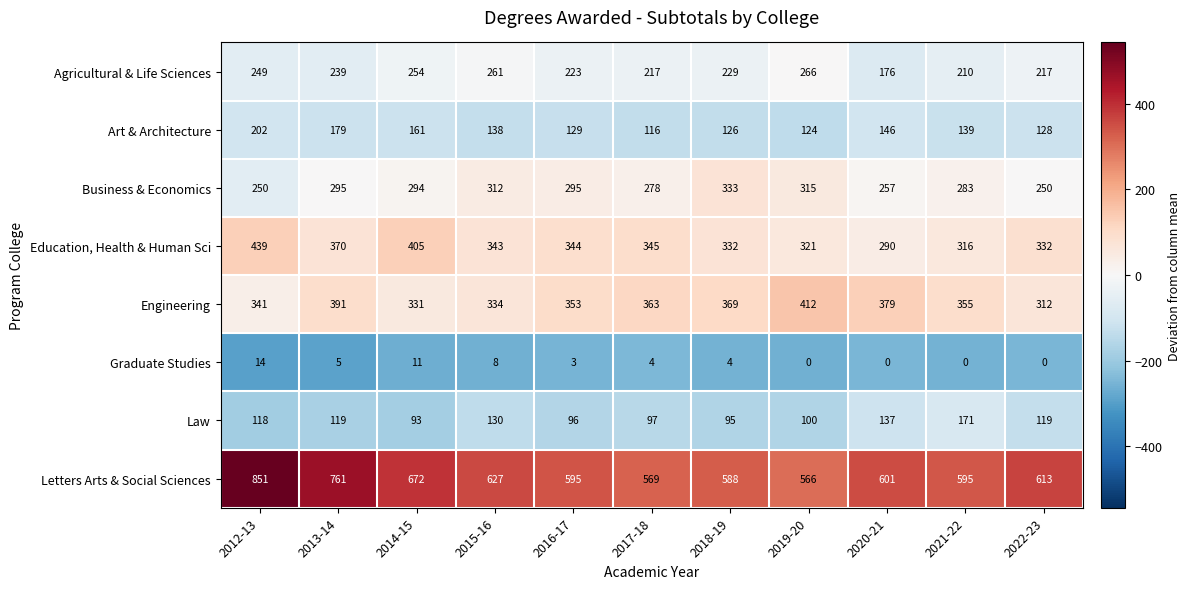

At which category is the sum across all series the highest?

2012-13